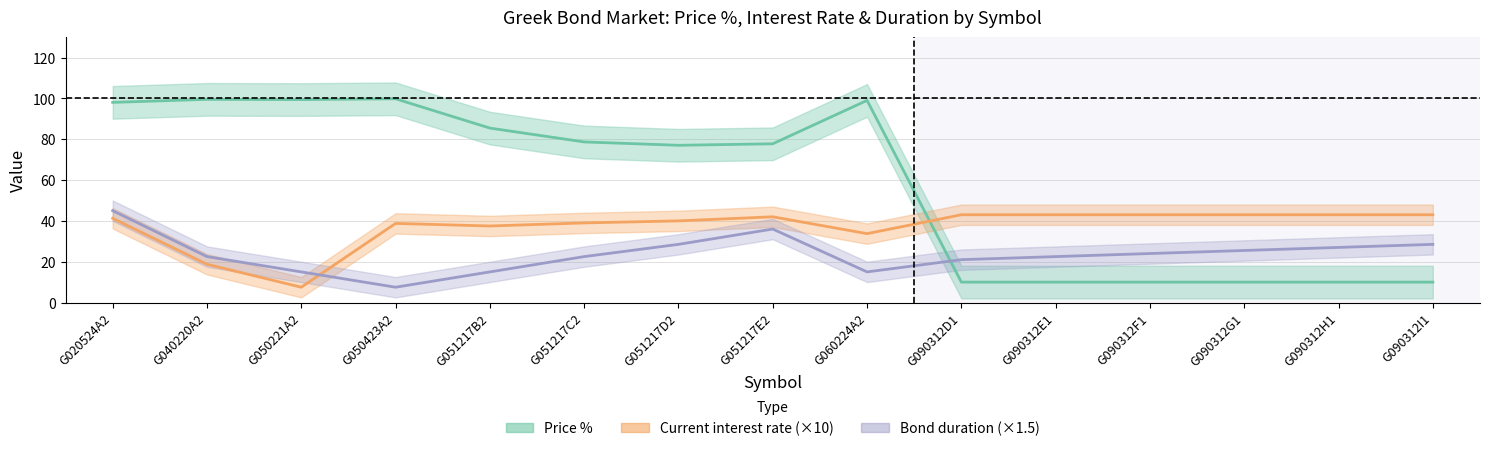

Reading left to right, what are all the values shown in this chart?

Price %: 98.1	99.5	99.4	99.8	85.5	78.7	77.0	77.8	99.0	10.0	10.0	10.0	10.0	10.0	10.0
Current interest rate: 41.2	18.8	7.5	38.8	37.5	39.0	40.0	42.0	33.8	43.0	43.0	43.0	43.0	43.0	43.0
Bond duration: 45.0	22.5	15.0	7.5	15.0	22.5	28.5	36.0	15.0	21.0	22.5	24.0	25.5	27.0	28.5